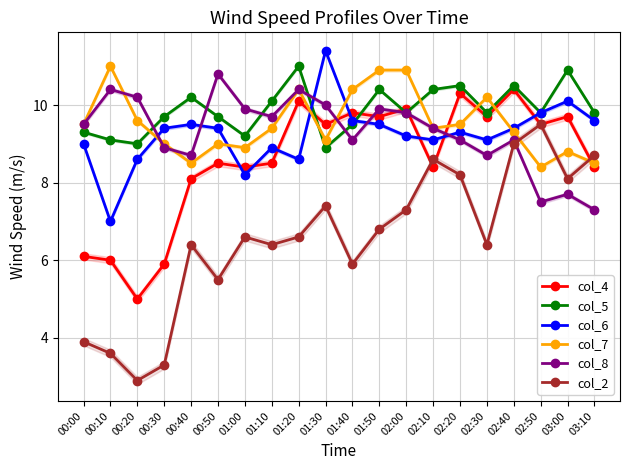

At which label does col_7 reach its minimum?

02:50